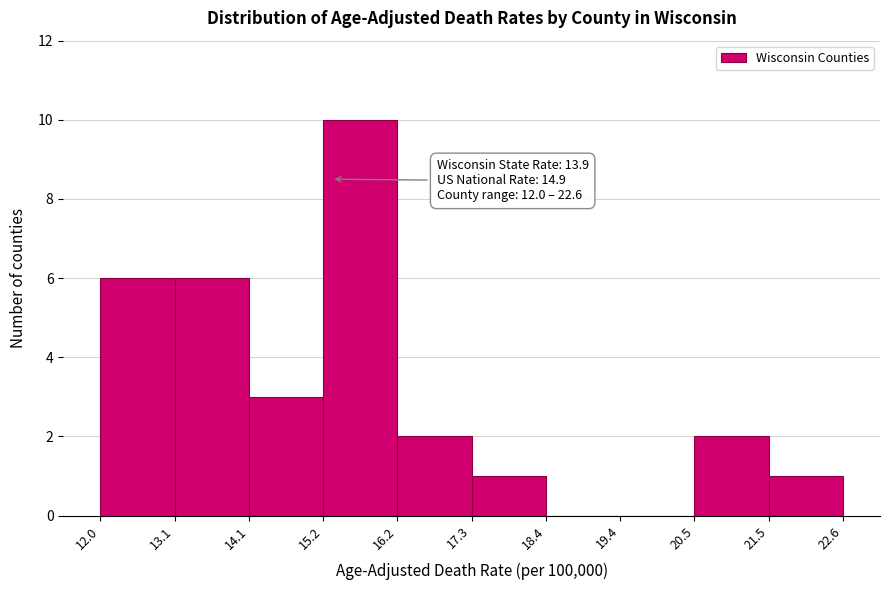

Over which range of the x-axis is the bar tallest?

15.2 to 16.2